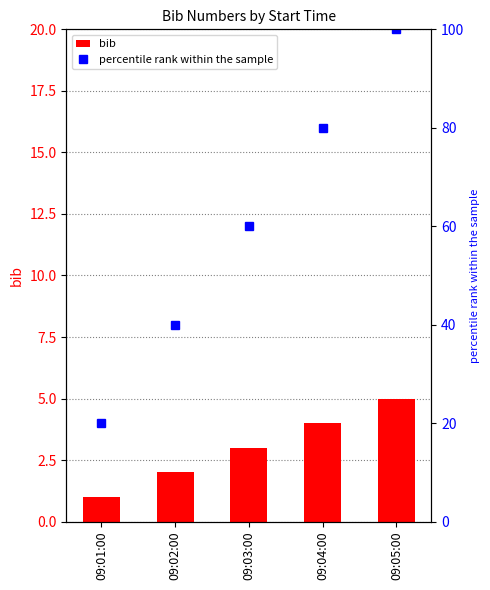

What is the value of the bib bar at the 4th from the left?

4